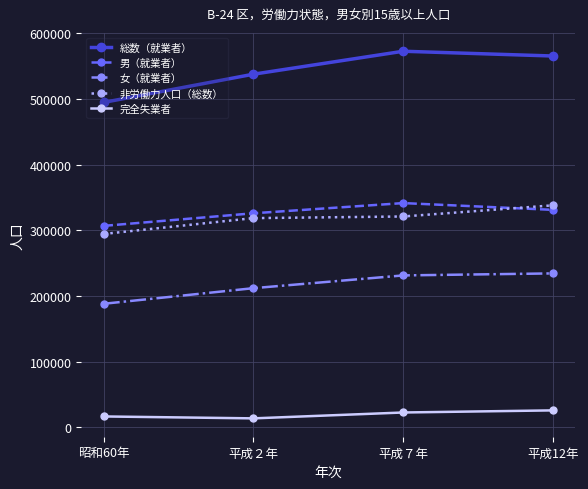

Reading left to right, transcribe all the data shown in this chart.

総数（就業者）: 昭和60年=494845	平成２年=537789	平成７年=572739	平成12年=565487
男（就業者）: 昭和60年=306755	平成２年=325931	平成７年=341452	平成12年=331137
女（就業者）: 昭和60年=188090	平成２年=211858	平成７年=231287	平成12年=234350
非労働力人口（総数）: 昭和60年=294445	平成２年=318570	平成７年=321042	平成12年=338050
完全失業者: 昭和60年=16458	平成２年=13538	平成７年=22485	平成12年=25709